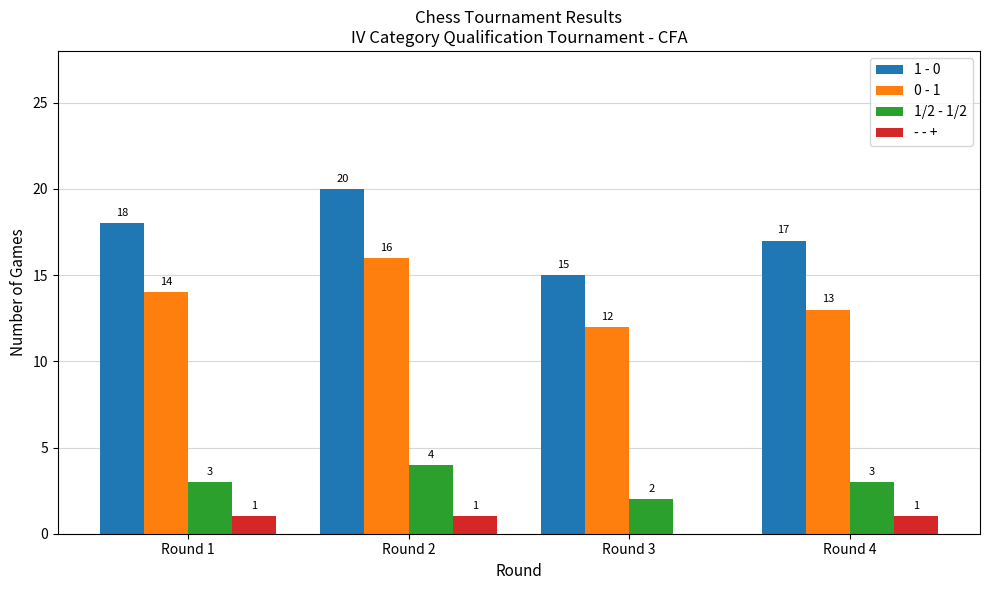

Count the 0 - 1 values in the range 13 to 16.

3